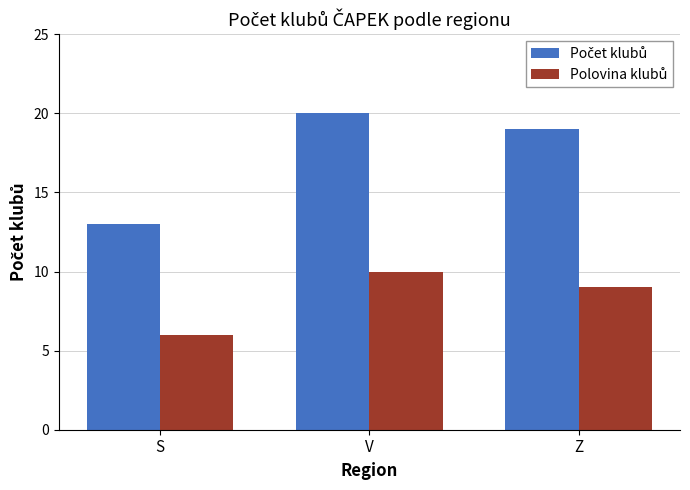

At which category does the chart reach its minimum across all series?

S